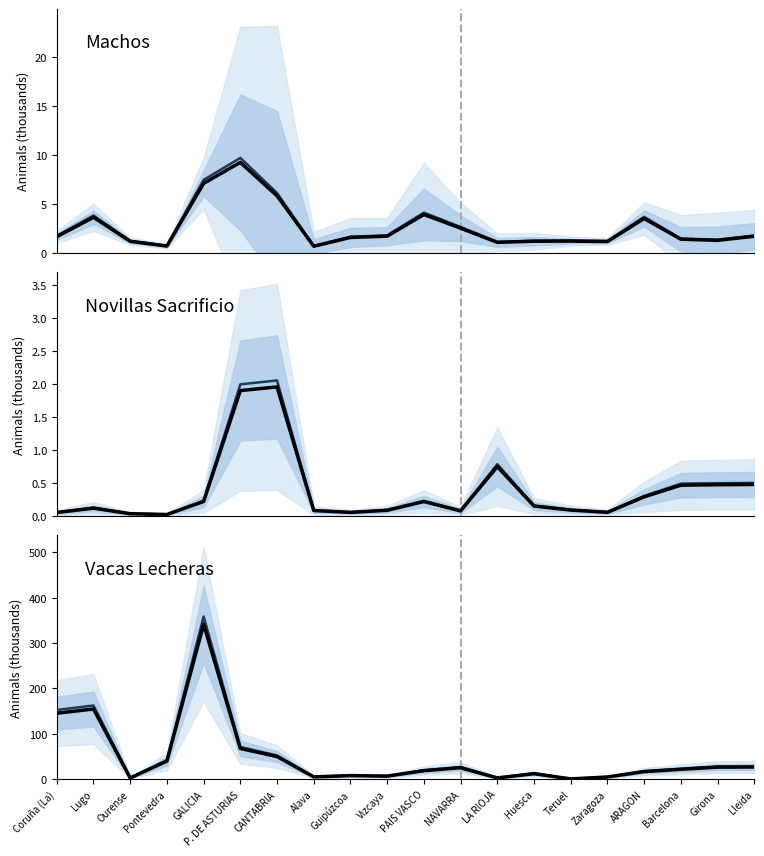

Reading left to right, transcribe all the data shown in this chart.

Machos: Coruña (La)=1.6	Lugo=3.6	Ourense=1.2	Pontevedra=0.7	GALICIA=7.1	P. DE ASTURIAS=9.2	CANTABRIA=5.8	Alava=0.7	Guipúzcoa=1.6	Vizcaya=1.7	PAIS VASCO=3.9	NAVARRA=2.5	LA RIOJA=1.1	Huesca=1.2	Teruel=1.2	Zaragoza=1.1	ARAGON=3.5	Barcelona=1.4	Girona=1.3	Lleida=1.7
Machos (smooth): Coruña (La)=1.7	Lugo=3.8	Ourense=1.2	Pontevedra=0.7	GALICIA=7.4	P. DE ASTURIAS=9.7	CANTABRIA=6.1	Alava=0.7	Guipúzcoa=1.6	Vizcaya=1.8	PAIS VASCO=4.1	NAVARRA=2.6	LA RIOJA=1.1	Huesca=1.2	Teruel=1.2	Zaragoza=1.2	ARAGON=3.7	Barcelona=1.4	Girona=1.3	Lleida=1.8
Novillas Sacrificio: Coruña (La)=0.1	Lugo=0.1	Ourense=0.0	Pontevedra=0.0	GALICIA=0.2	P. DE ASTURIAS=1.9	CANTABRIA=2.0	Alava=0.1	Guipúzcoa=0.1	Vizcaya=0.1	PAIS VASCO=0.2	NAVARRA=0.1	LA RIOJA=0.7	Huesca=0.1	Teruel=0.1	Zaragoza=0.1	ARAGON=0.3	Barcelona=0.5	Girona=0.5	Lleida=0.5
Novillas Sacrificio (smooth): Coruña (La)=0.1	Lugo=0.1	Ourense=0.0	Pontevedra=0.0	GALICIA=0.2	P. DE ASTURIAS=2.0	CANTABRIA=2.0	Alava=0.1	Guipúzcoa=0.1	Vizcaya=0.1	PAIS VASCO=0.2	NAVARRA=0.1	LA RIOJA=0.8	Huesca=0.2	Teruel=0.1	Zaragoza=0.1	ARAGON=0.3	Barcelona=0.5	Girona=0.5	Lleida=0.5
Vacas Lecheras: Coruña (La)=145.0	Lugo=154.3	Ourense=2.3	Pontevedra=39.4	GALICIA=341.1	P. DE ASTURIAS=67.3	CANTABRIA=49.5	Alava=4.6	Guipúzcoa=7.4	Vizcaya=6.3	PAIS VASCO=18.4	NAVARRA=24.9	LA RIOJA=2.4	Huesca=11.7	Teruel=0.2	Zaragoza=4.4	ARAGON=16.3	Barcelona=21.4	Girona=26.1	Lleida=26.5
Vacas Lecheras (smooth): Coruña (La)=152.3	Lugo=162.0	Ourense=2.5	Pontevedra=41.4	GALICIA=358.2	P. DE ASTURIAS=70.7	CANTABRIA=52.0	Alava=4.9	Guipúzcoa=7.8	Vizcaya=6.6	PAIS VASCO=19.3	NAVARRA=26.1	LA RIOJA=2.5	Huesca=12.3	Teruel=0.2	Zaragoza=4.6	ARAGON=17.1	Barcelona=22.5	Girona=27.4	Lleida=27.8